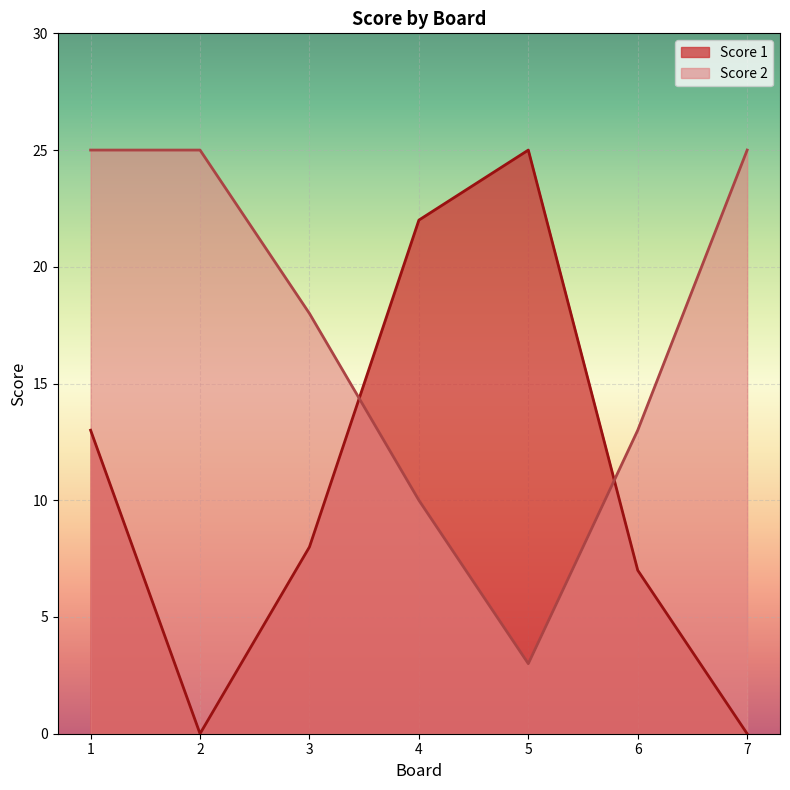

At which label does Score 1 first exceed 8?

1